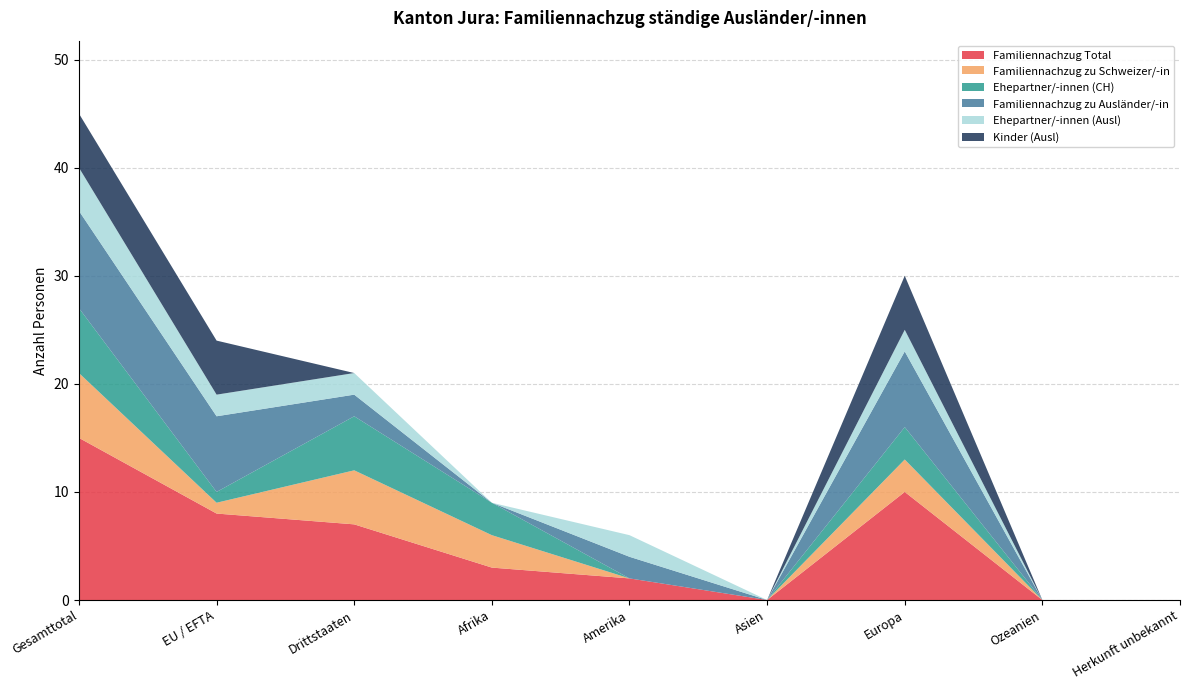

Reading left to right, extract all data points from this chart.

Familiennachzug Total: Gesamttotal=15	EU / EFTA=8	Drittstaaten=7	Afrika=3	Amerika=2	Asien=0	Europa=10	Ozeanien=0	Herkunft unbekannt=0
Familiennachzug zu Schweizer/-in: Gesamttotal=6	EU / EFTA=1	Drittstaaten=5	Afrika=3	Amerika=0	Asien=0	Europa=3	Ozeanien=0	Herkunft unbekannt=0
Ehepartner/-innen (CH): Gesamttotal=6	EU / EFTA=1	Drittstaaten=5	Afrika=3	Amerika=0	Asien=0	Europa=3	Ozeanien=0	Herkunft unbekannt=0
Familiennachzug zu Ausländer/-in: Gesamttotal=9	EU / EFTA=7	Drittstaaten=2	Afrika=0	Amerika=2	Asien=0	Europa=7	Ozeanien=0	Herkunft unbekannt=0
Ehepartner/-innen (Ausl): Gesamttotal=4	EU / EFTA=2	Drittstaaten=2	Afrika=0	Amerika=2	Asien=0	Europa=2	Ozeanien=0	Herkunft unbekannt=0
Kinder (Ausl): Gesamttotal=5	EU / EFTA=5	Drittstaaten=0	Afrika=0	Amerika=0	Asien=0	Europa=5	Ozeanien=0	Herkunft unbekannt=0